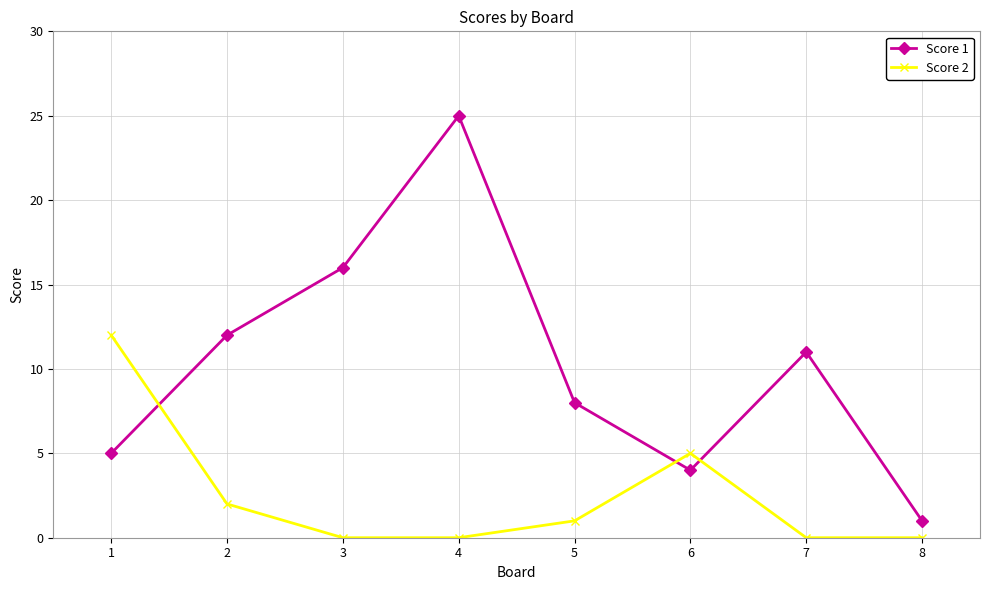

How many lines are shown in the chart?

2